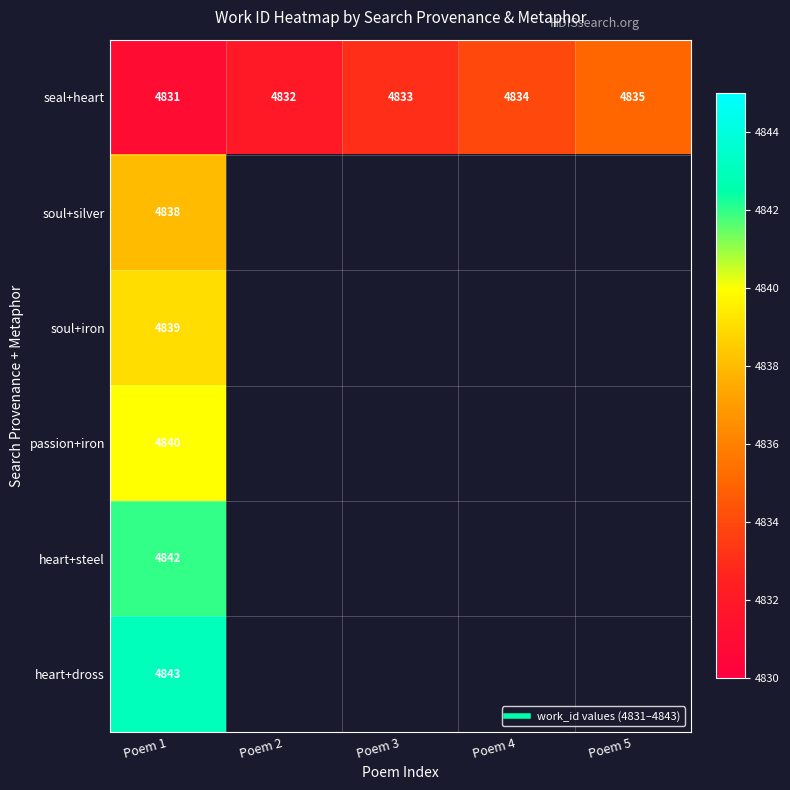

Count the number of categories in the chart.

5